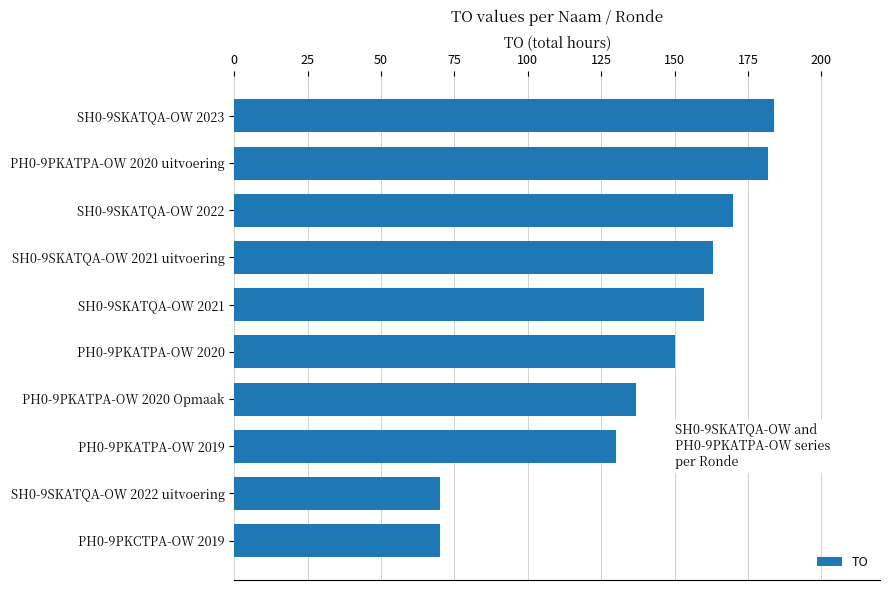

Reading top to bottom, list all the values displayed in this chart.

184	182	170	163	160	150	137	130	70	70